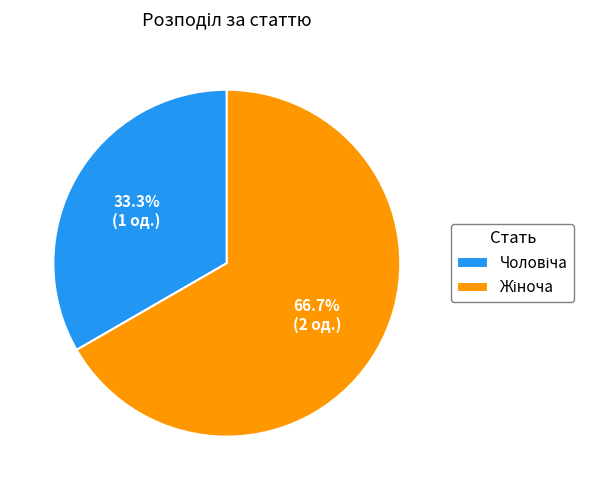

Is there a majority slice in this chart?

Yes